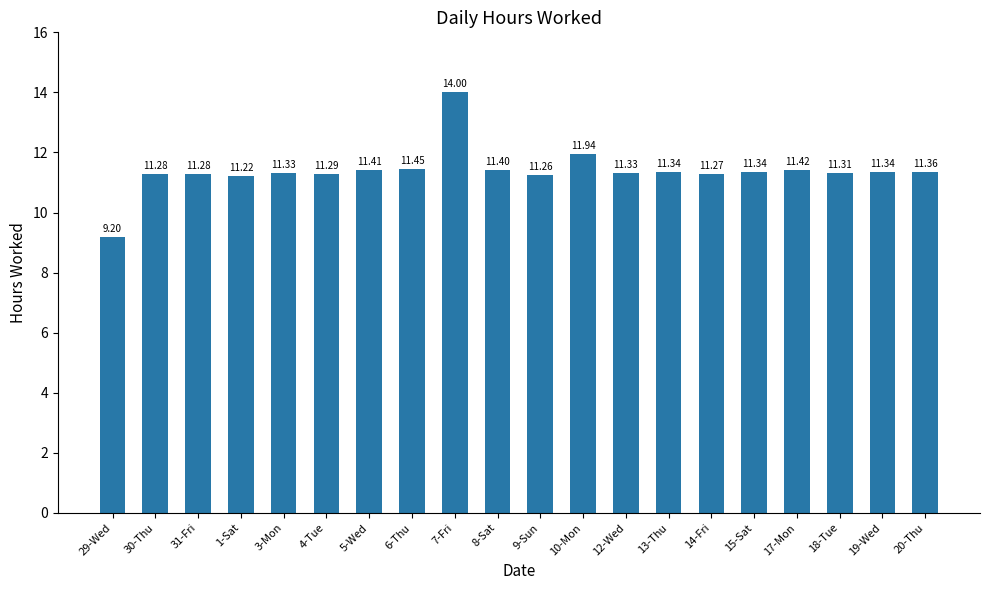

What is the value of the 9th bar from the left?

14.0